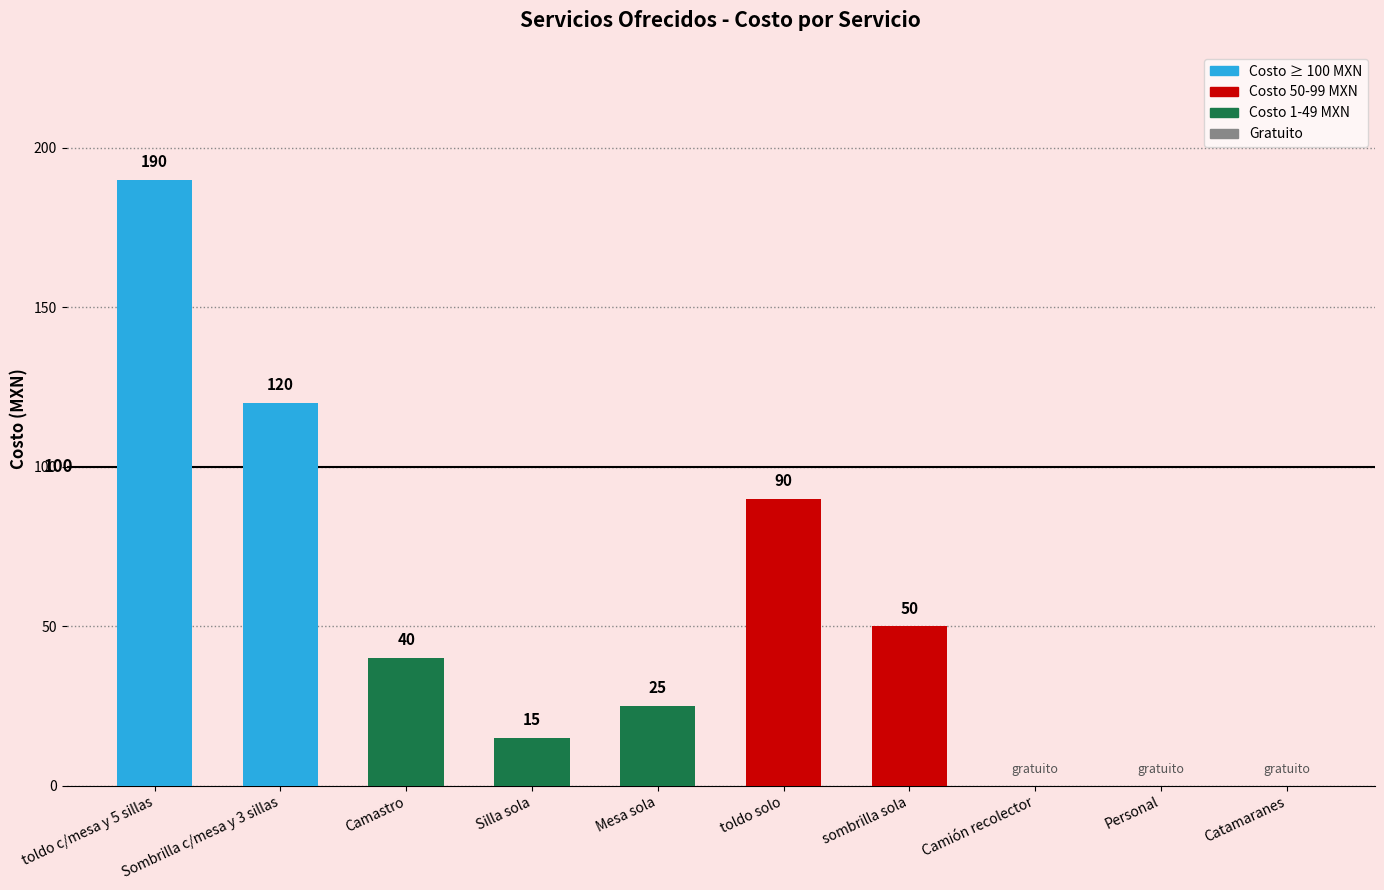

Which category has the highest value across all series?

toldo c/mesa y 5 sillas